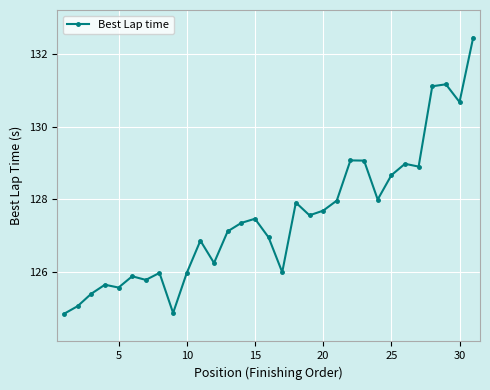

What is the greatest value displayed?

132.5